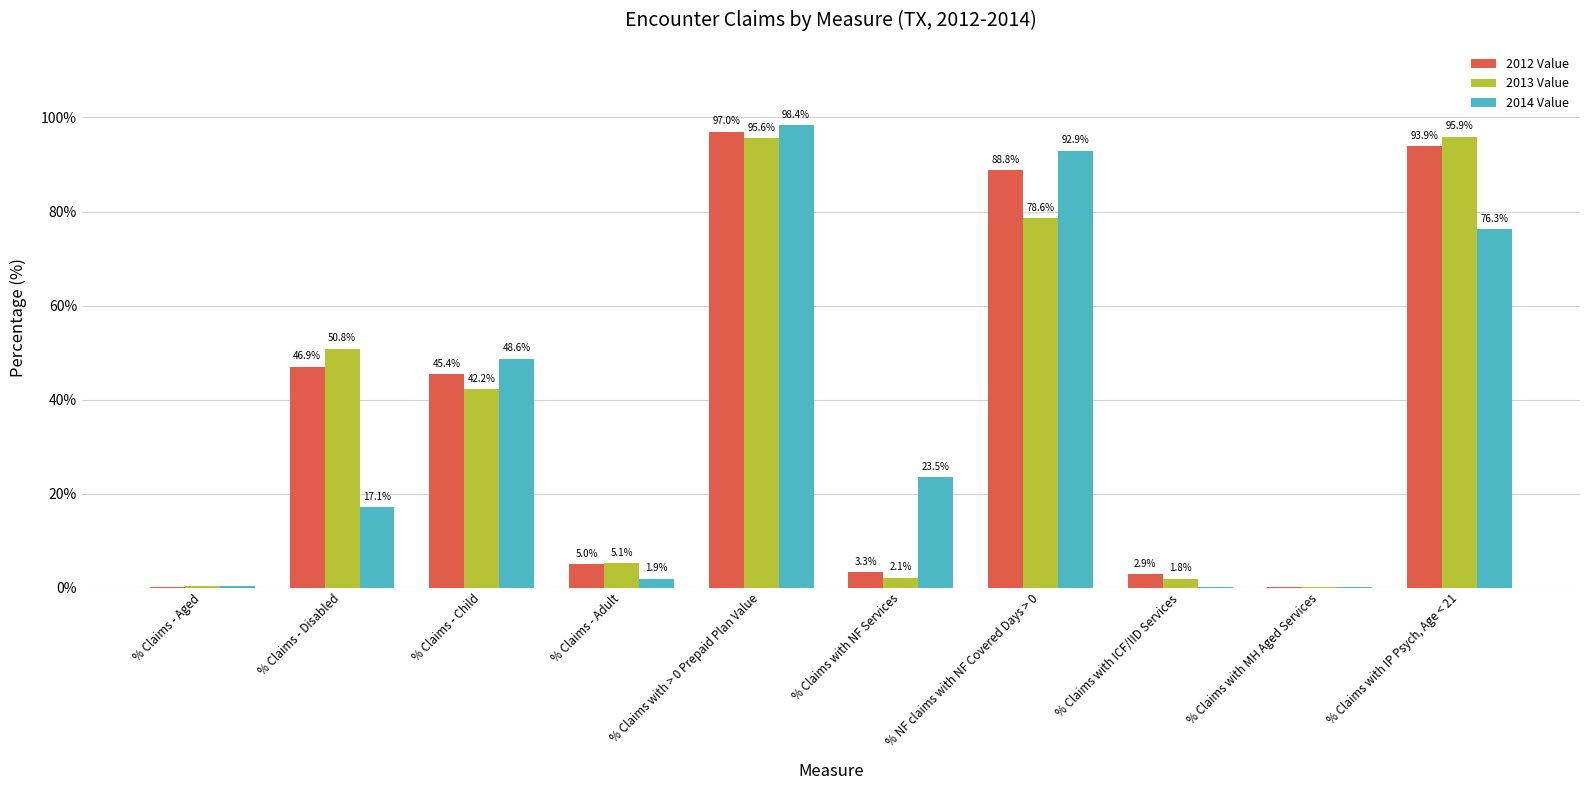

What is the sum of the 2012 Value values at % Claims - Adult and % Claims with NF Services?

8.2